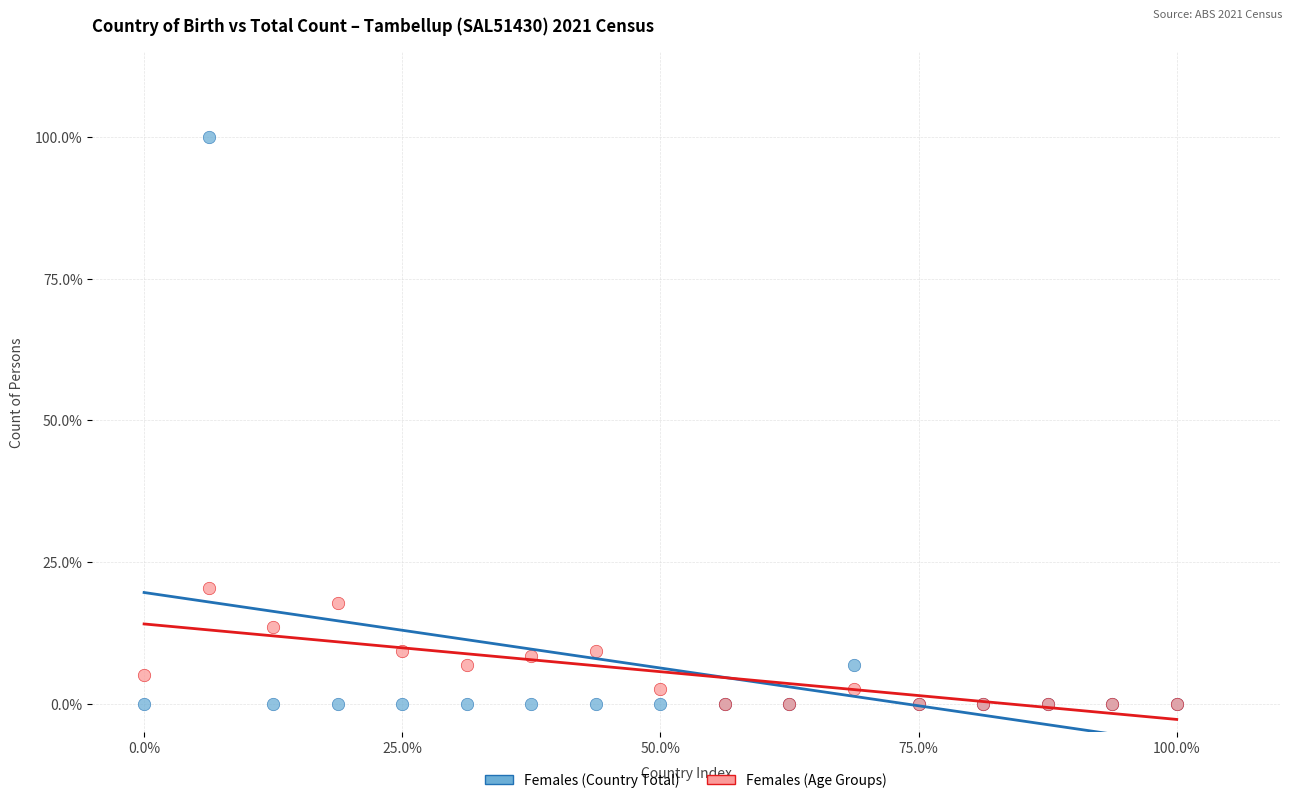

Across all series, what Y value is closest to 50?

20.3